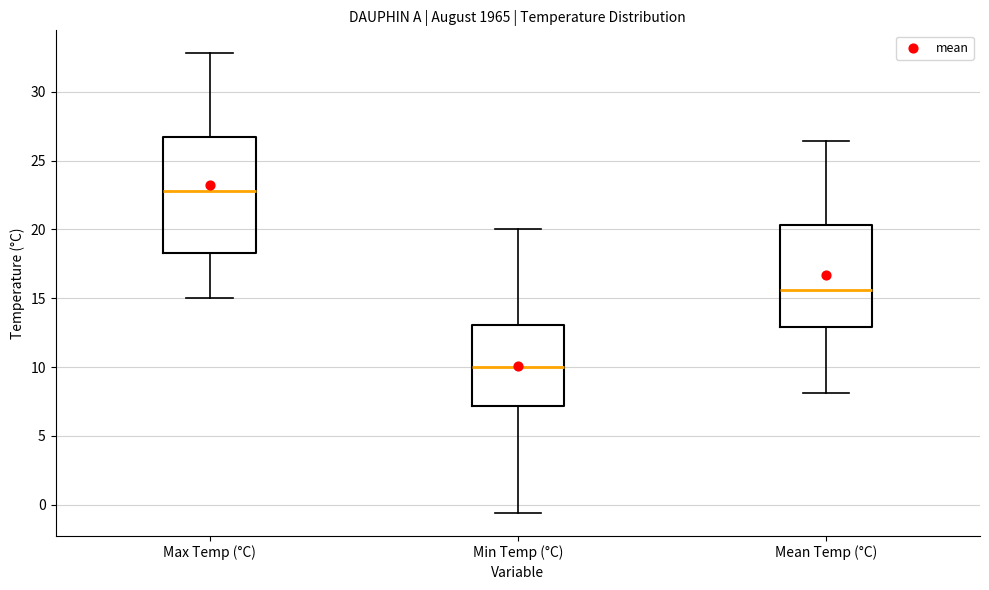

Where is the lower edge of the box for Max Temp (°C) on the y-axis? The values are not printed on the chart, so give them approximately, as read against the axis.

18.5